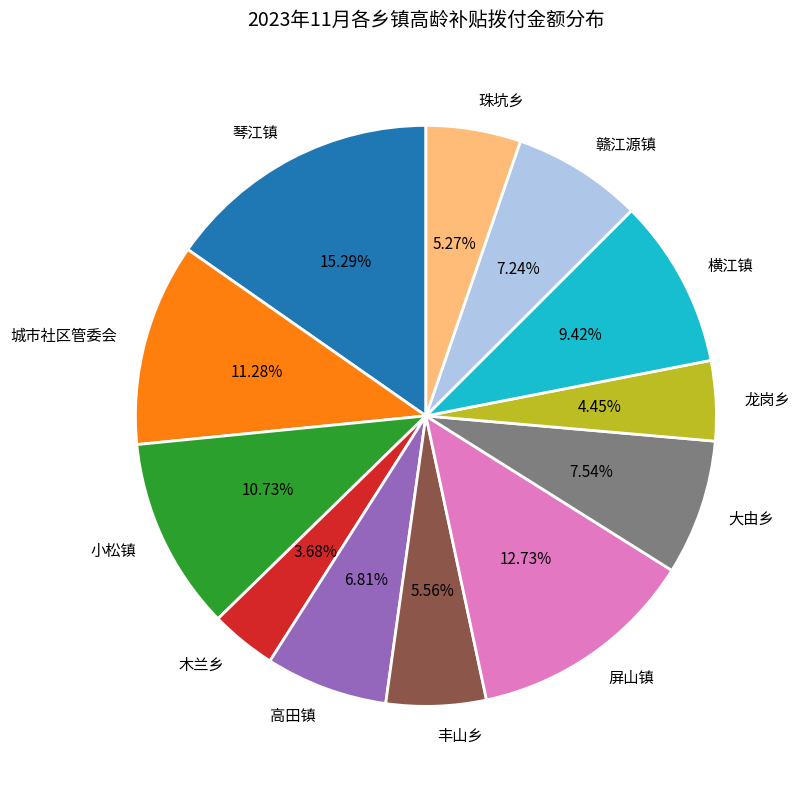

What percentage is the 大由乡 slice, to the nearest percent?

8%